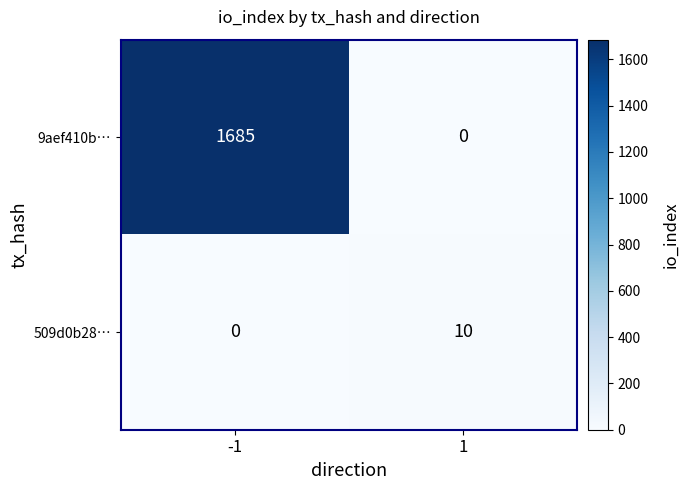

Which label corresponds to the largest value in the chart?

-1